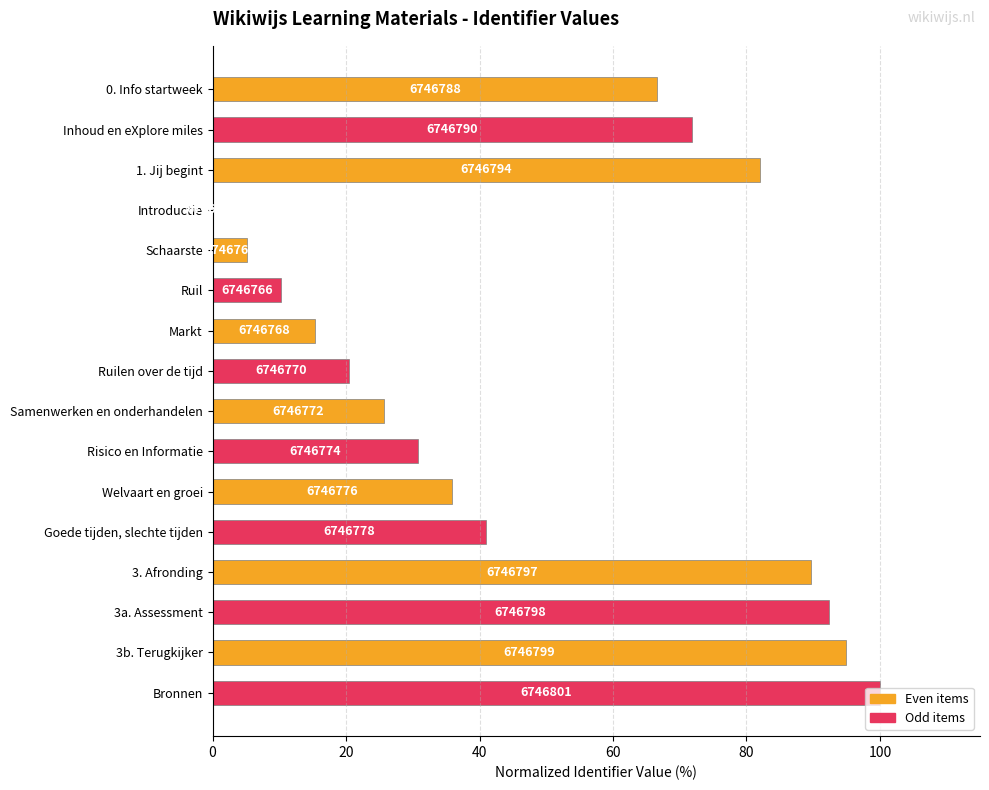

Are the bars horizontal?

Yes